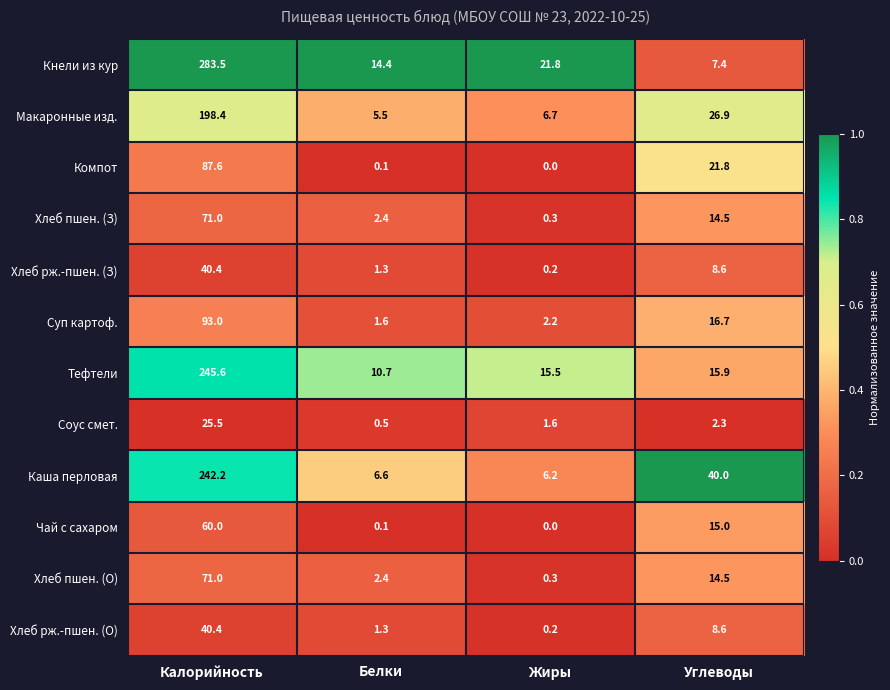

The Хлеб пшен. (З) series shows 0.8 at Белки. True or false?

False